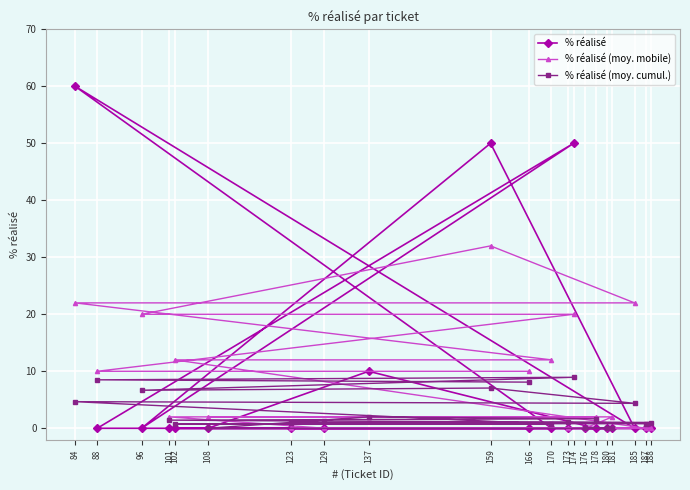

Rank the series by their maximum value, from lowest to highest.

% réalisé (moy. cumul.), % réalisé (moy. mobile), % réalisé